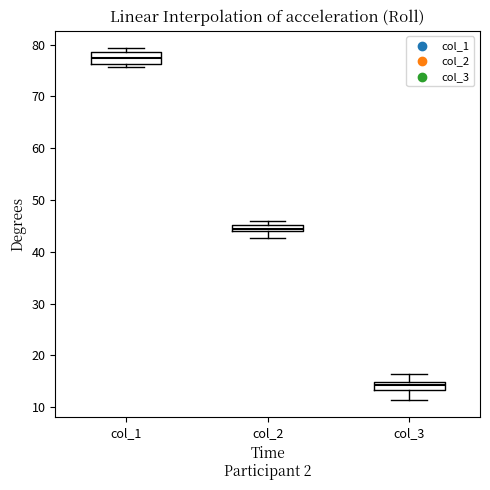

Where is the upper edge of the box for col_3 on the y-axis? The values are not printed on the chart, so give them approximately, as read against the axis.

15